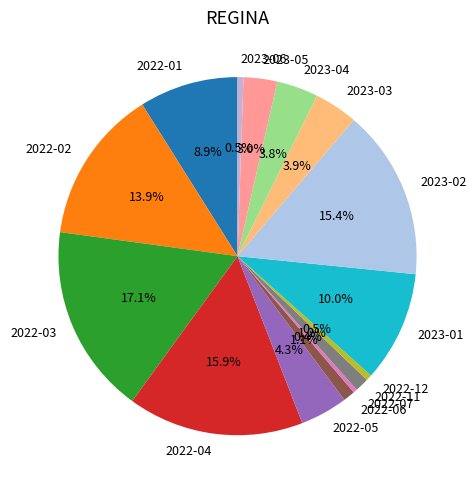

Is the sum of 2022-05 and 2022-01 greater than half?

No